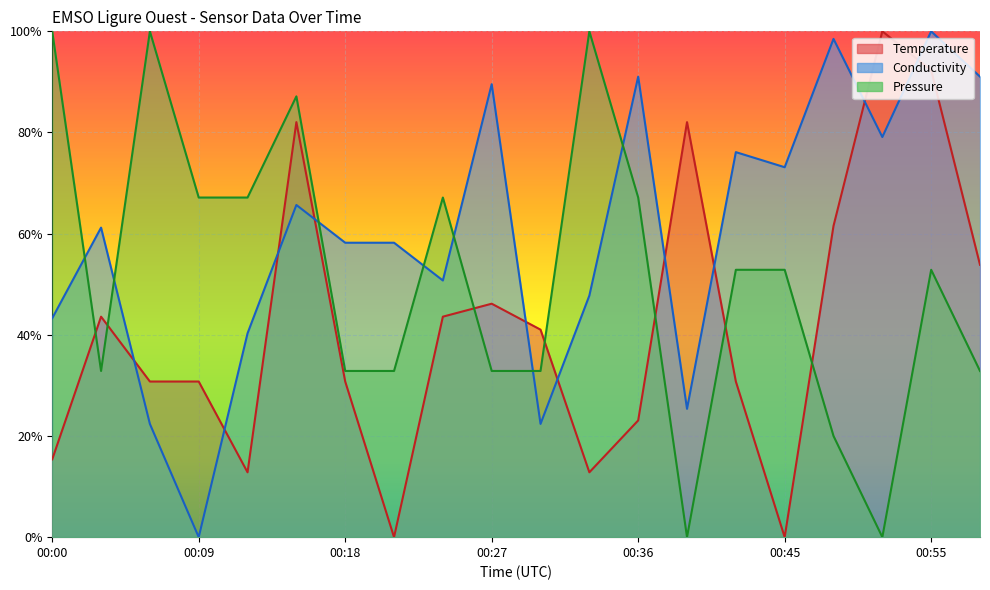

Where do Temperature and Conductivity first cross each other?

00:03 and 00:06